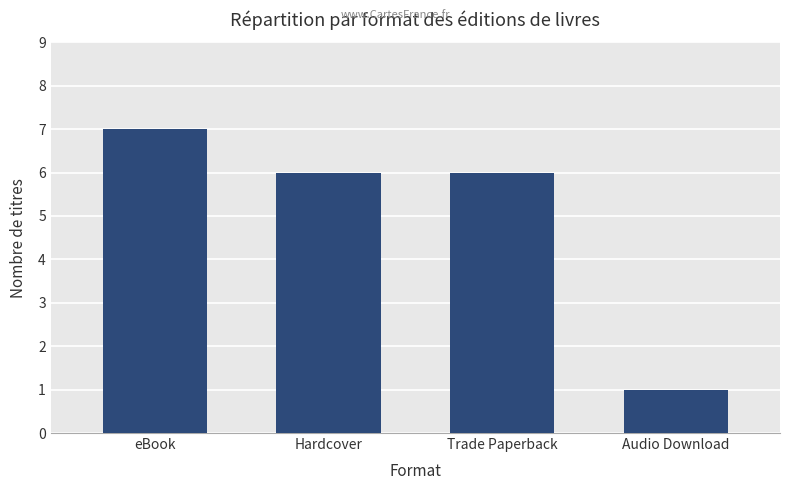

Does the chart contain any negative values?

No